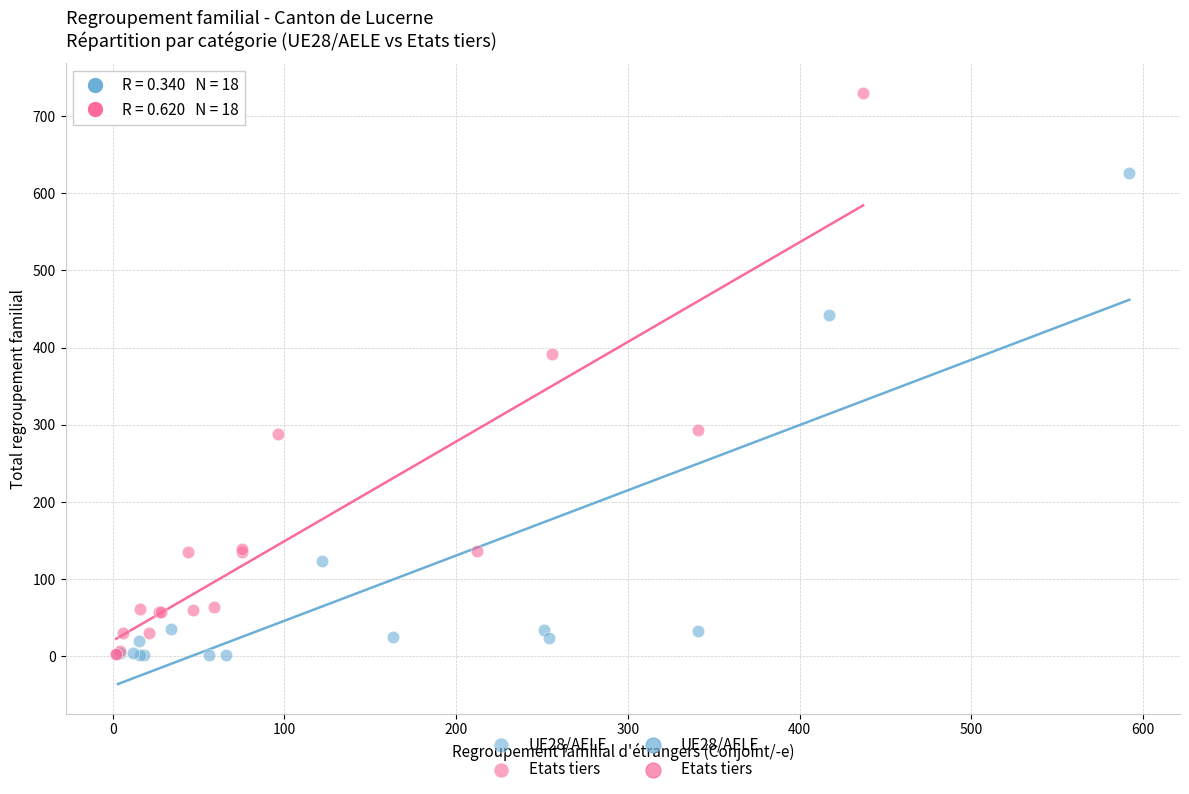

Which series has the widest spread of Y values?

Etats tiers